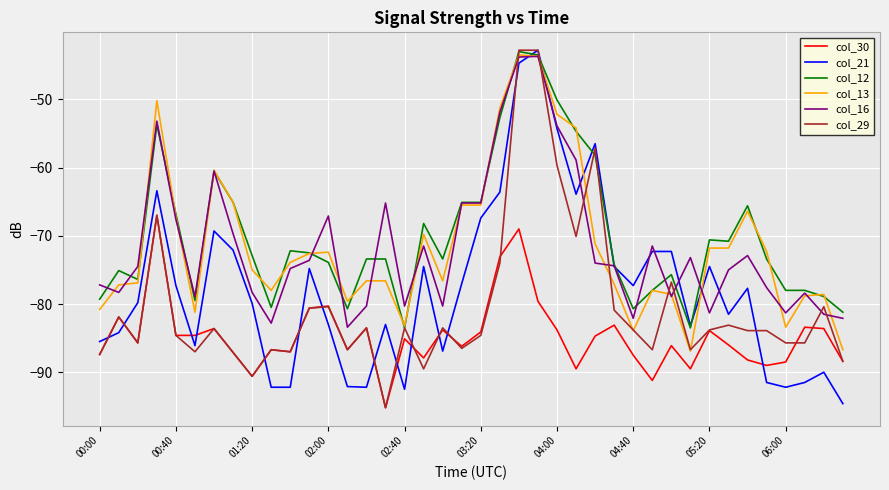

What is the minimum value shown in the chart?

-95.2